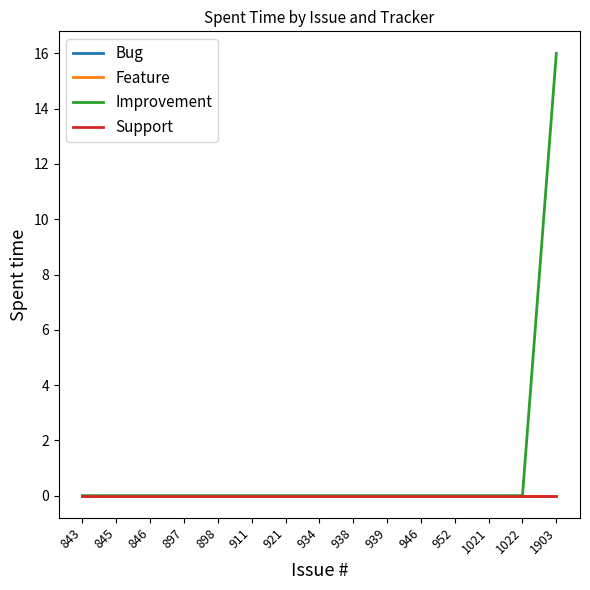

At 939, list the series in order from largest to smallest.

Bug, Feature, Improvement, Support